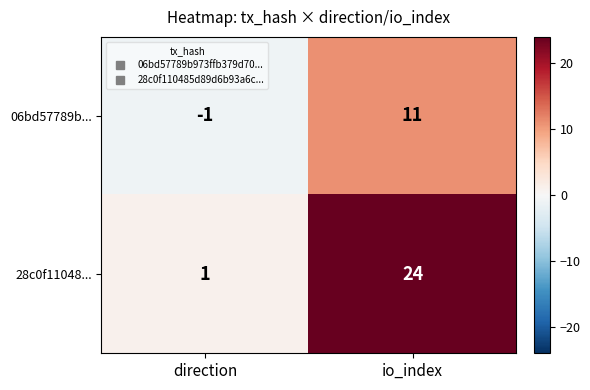

What value does the 28c0f11048... series have at io_index?

24